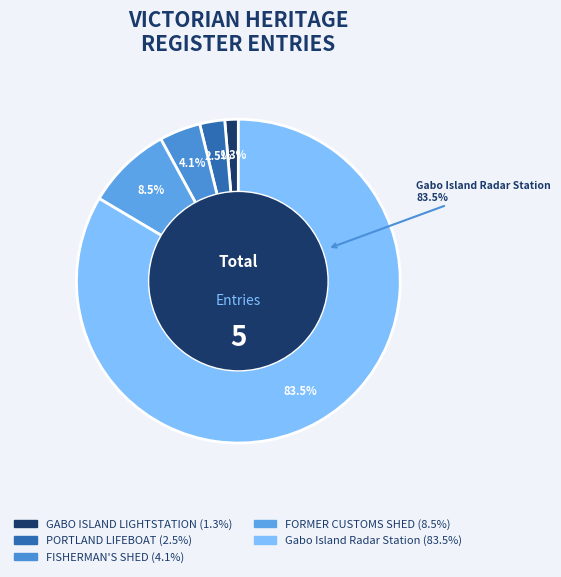

To the nearest percent, what percentage of the pie is GABO ISLAND LIGHTSTATION?

1%